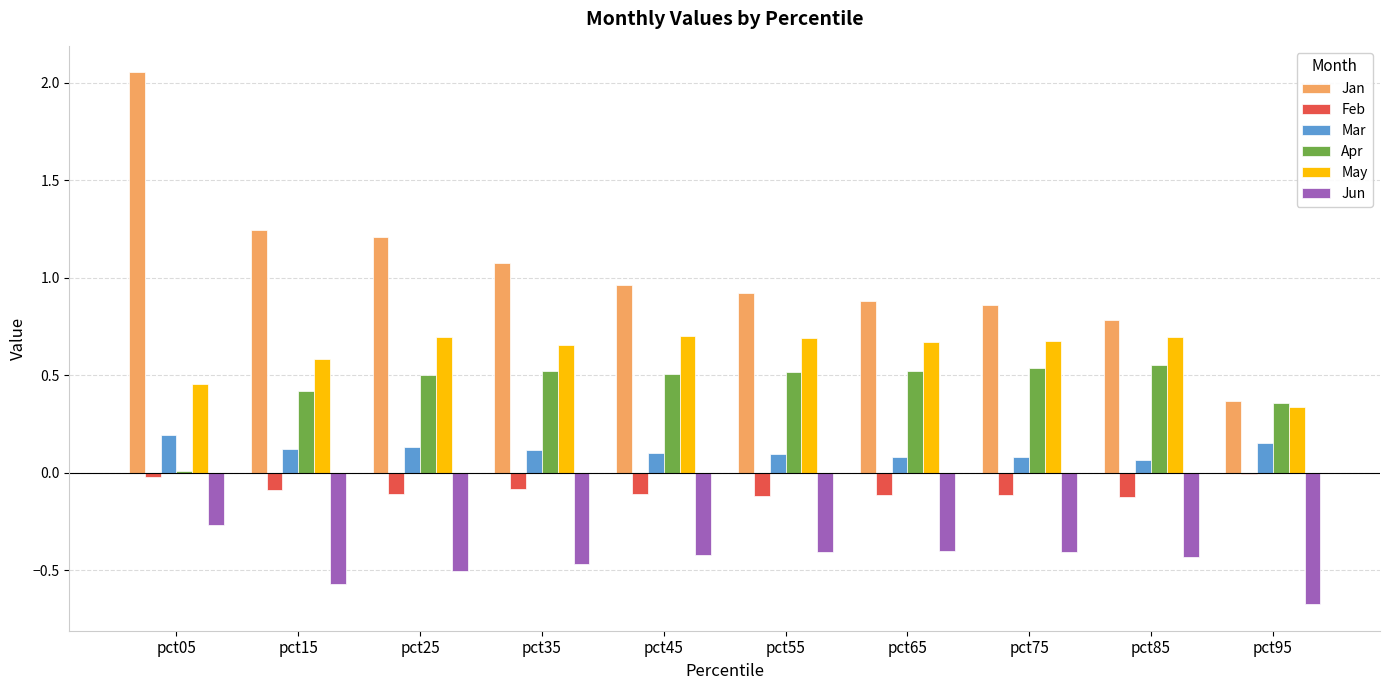

What is the total value across all series at pct75?

1.6